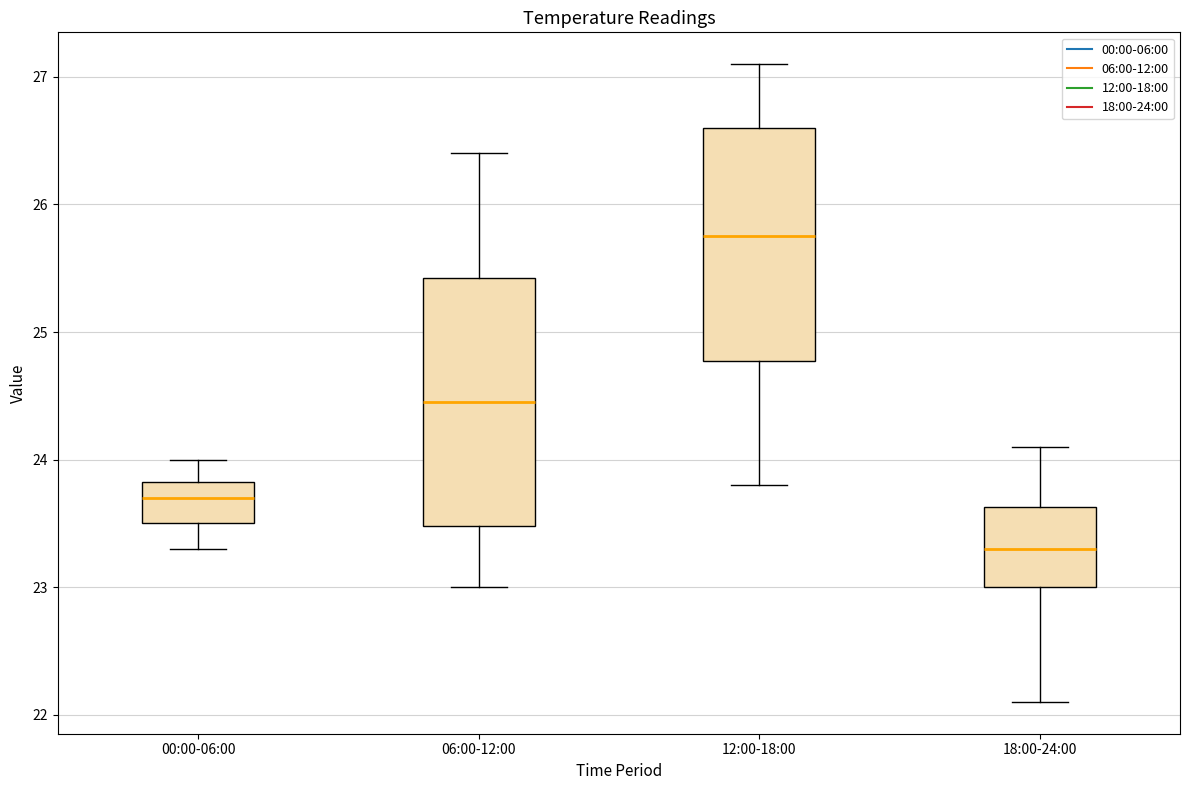

Which box's median line is the highest?

12:00-18:00